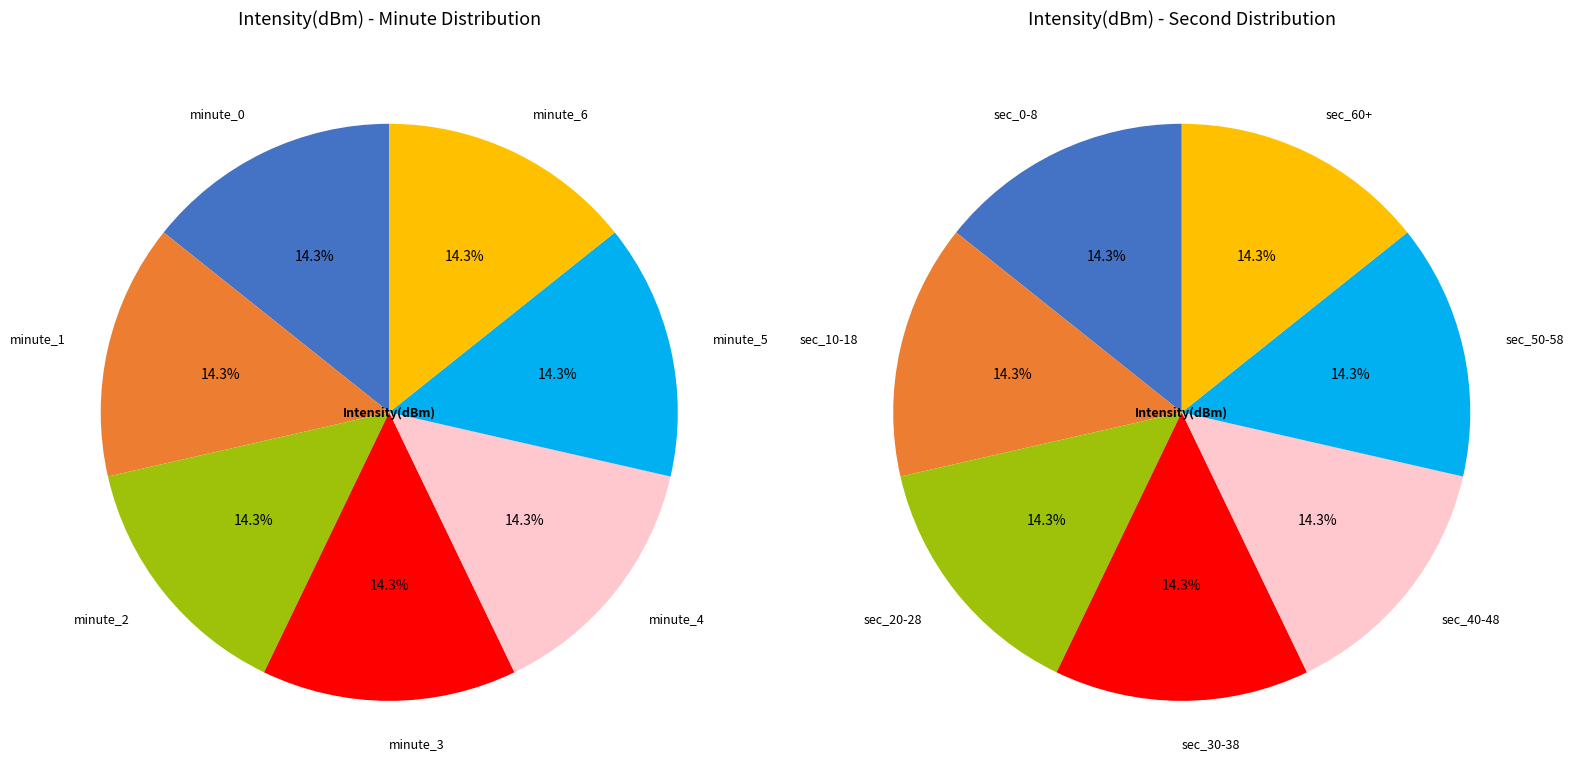

The 5 slice represents 28% of the pie. True or false?

False